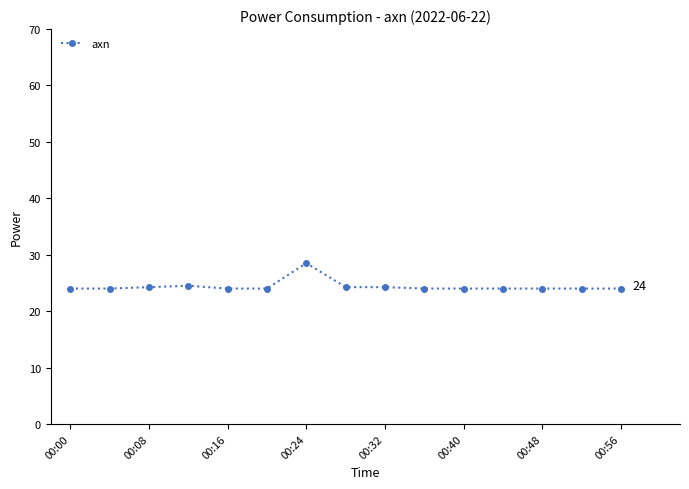

True or false: the data has more than 0 interior local peaks.

True